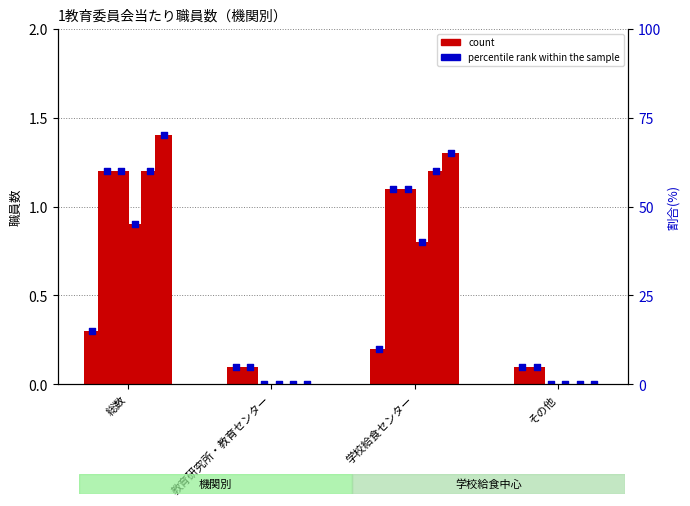

Which has a higher value, 総数 or 学校給食センター?

総数